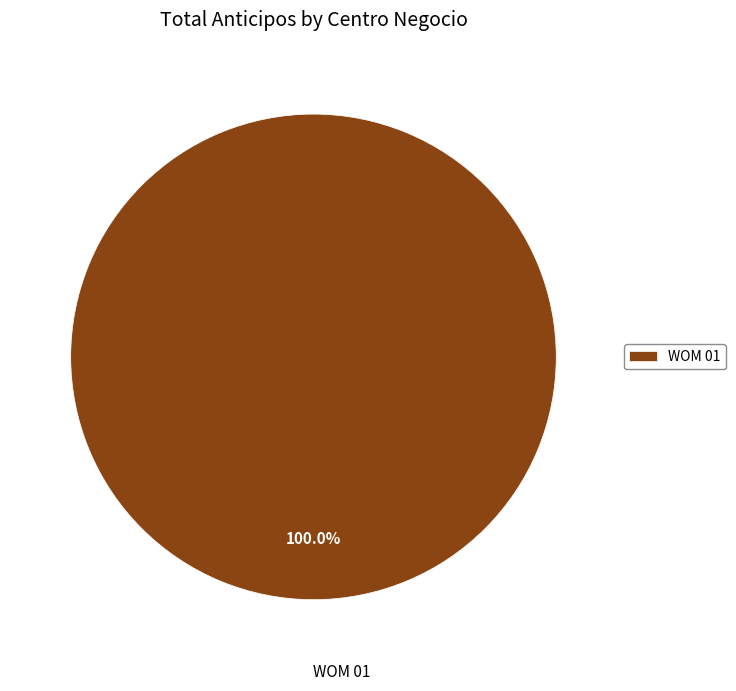

Rank the categories by value from lowest to highest.

WOM 01